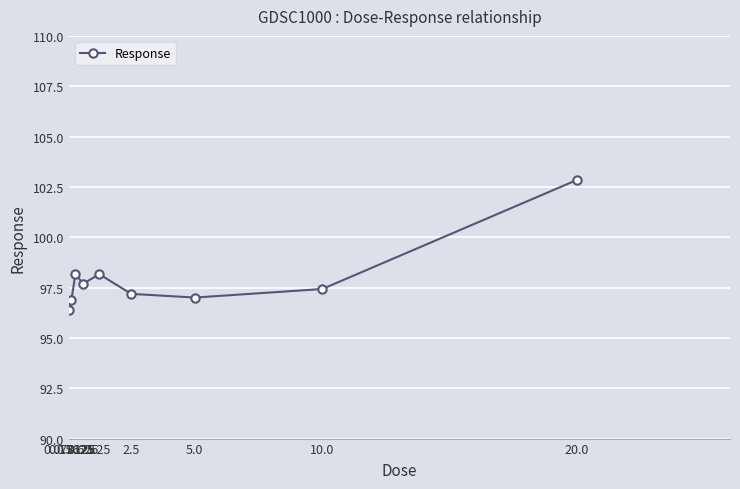

Where is the first local minimum?

0.625